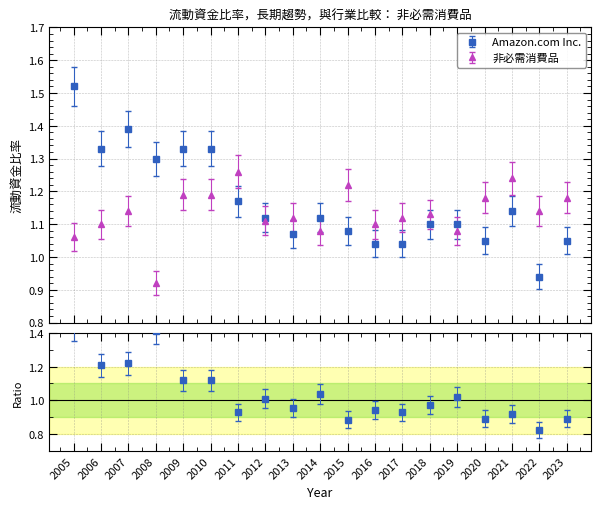

True or false: 非必需消費品 and Amazon.com Inc. cross at least once.

True